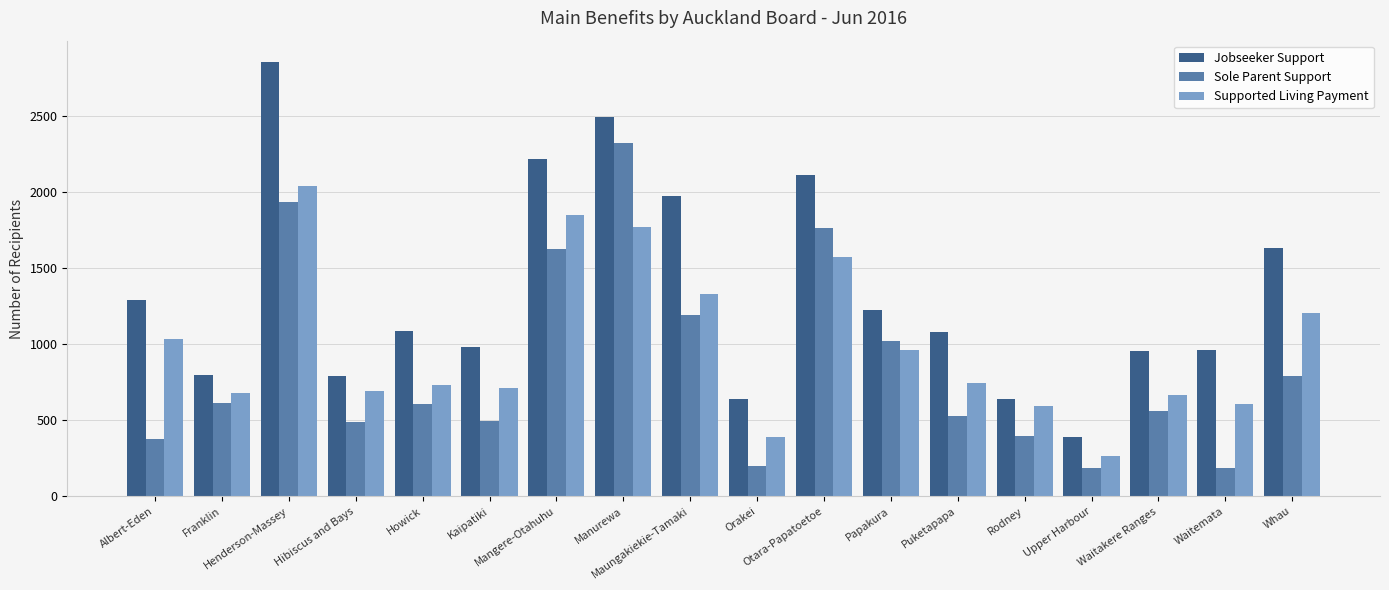

At which category is the sum across all series the highest?

Henderson-Massey